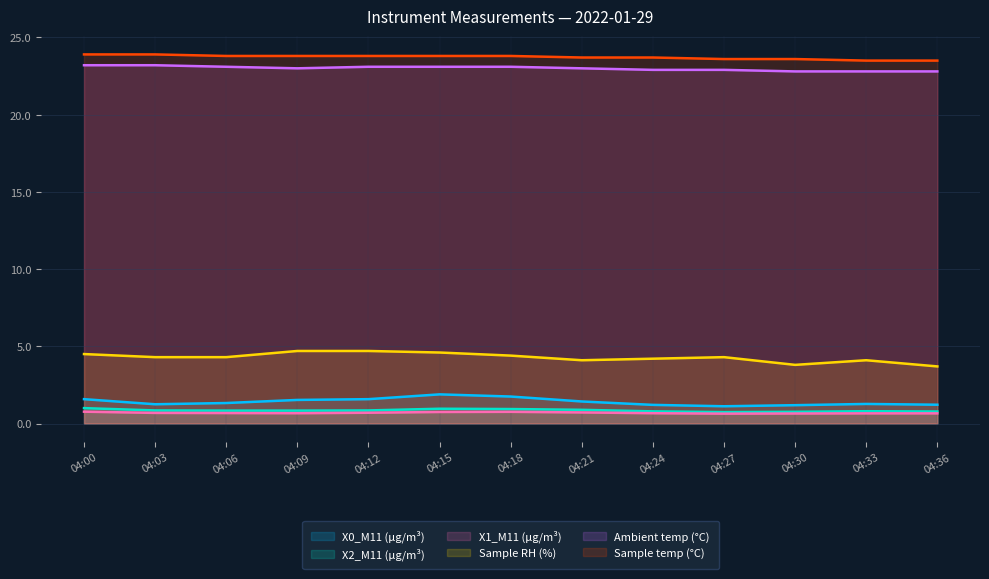

What is the spread (max minus min) of values at 04:15?

23.1